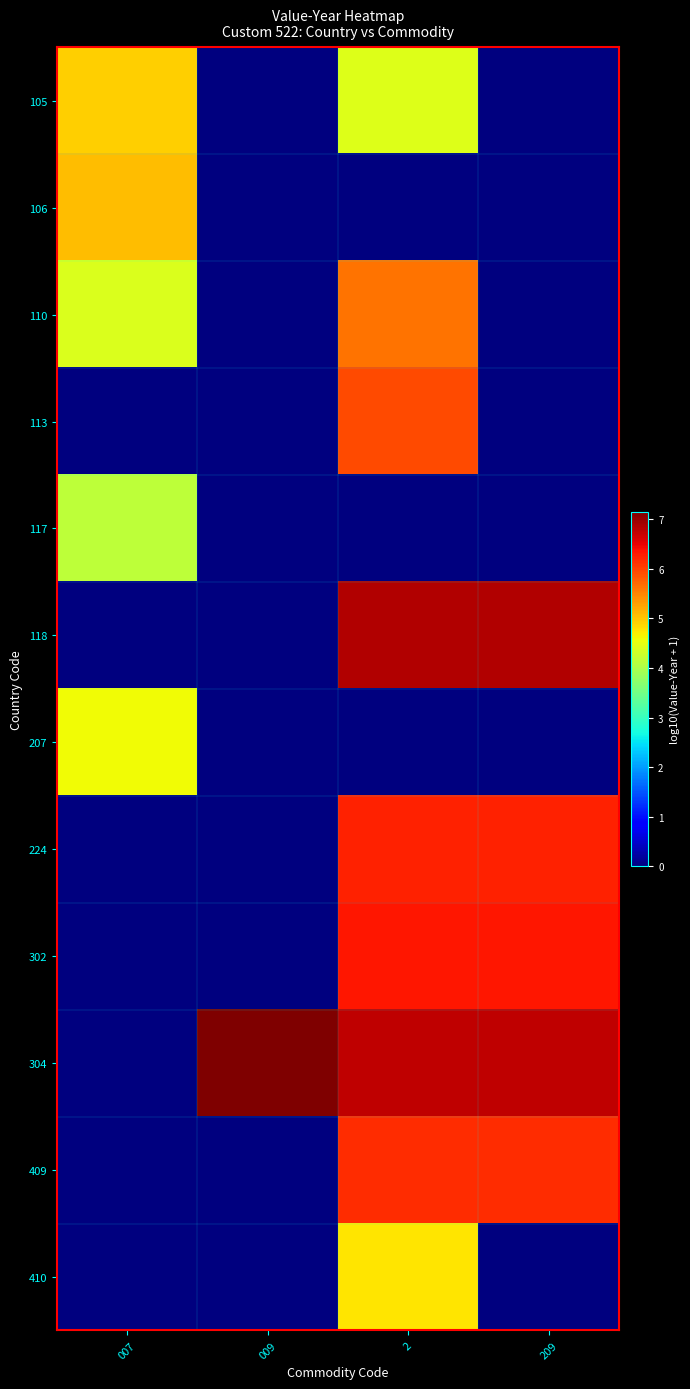

Reading left to right, transcribe all the data shown in this chart.

105: 007=4.9	009=0.0	2=4.4	209=0.0
106: 007=5.1	009=0.0	2=0.0	209=0.0
110: 007=4.4	009=0.0	2=5.6	209=0.0
113: 007=0.0	009=0.0	2=5.9	209=0.0
117: 007=4.2	009=0.0	2=0.0	209=0.0
118: 007=0.0	009=0.0	2=6.8	209=6.8
207: 007=4.6	009=0.0	2=0.0	209=0.0
224: 007=0.0	009=0.0	2=6.3	209=6.3
302: 007=0.0	009=0.0	2=6.3	209=6.3
304: 007=0.0	009=7.2	2=6.7	209=6.7
409: 007=0.0	009=0.0	2=6.2	209=6.2
410: 007=0.0	009=0.0	2=4.8	209=0.0